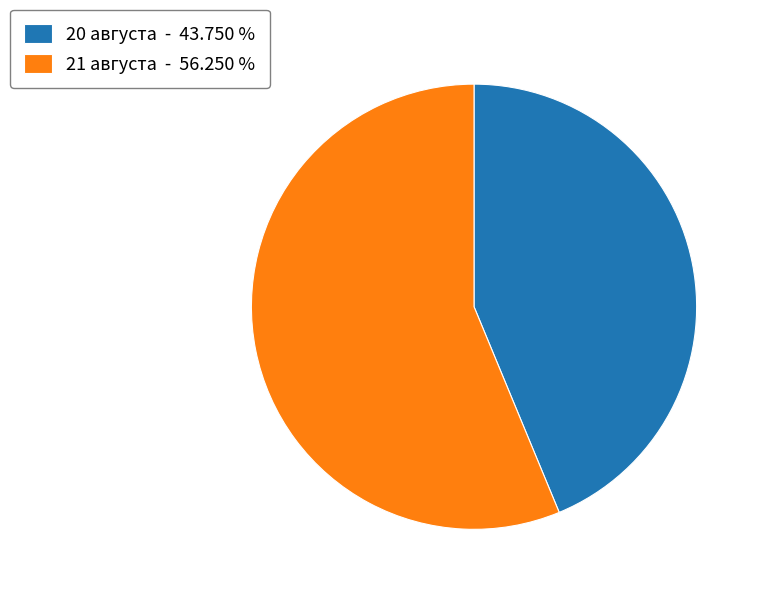

Is 21 августа the majority of the pie?

Yes